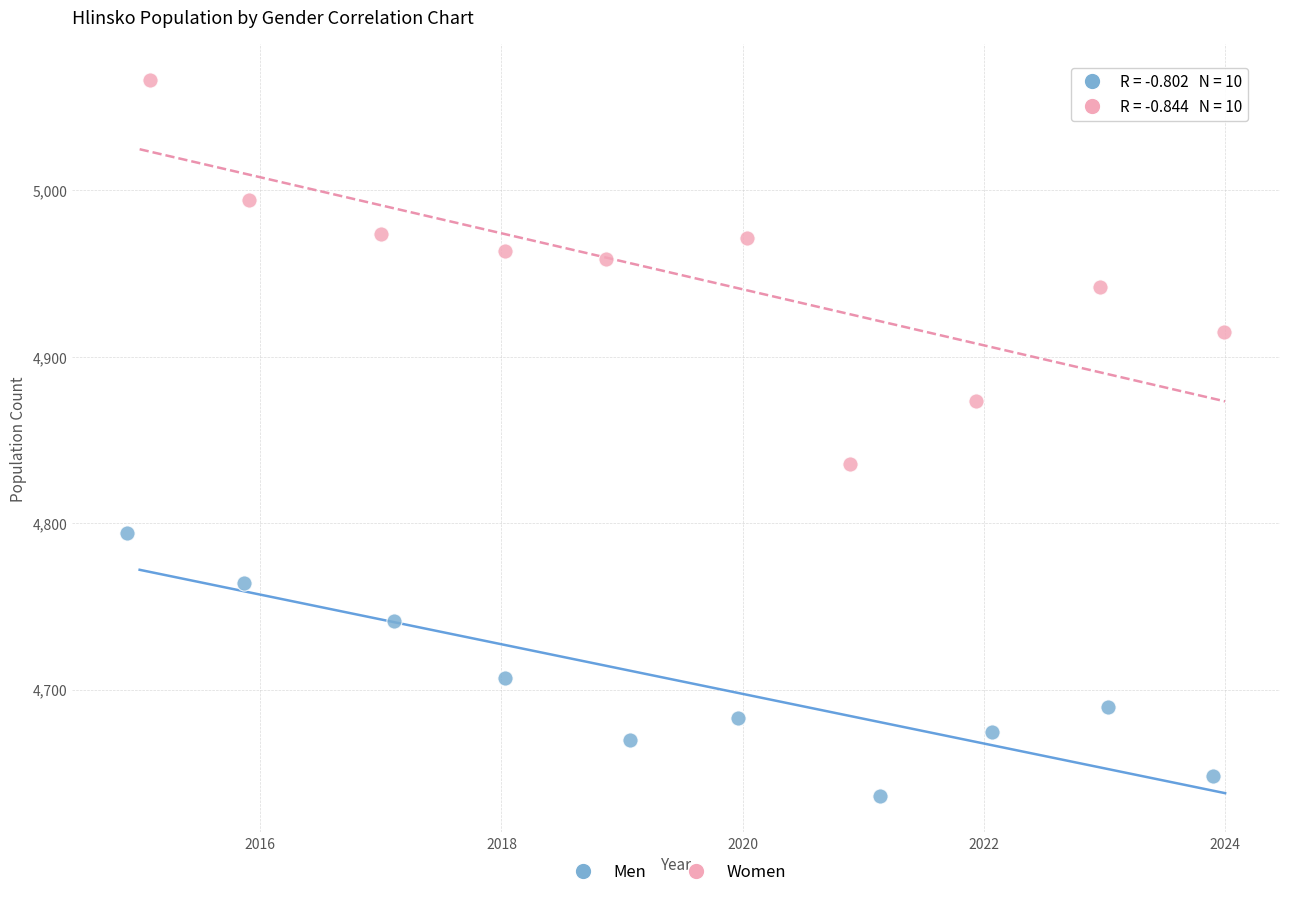

Which series reaches the minimum Y coordinate?

Men